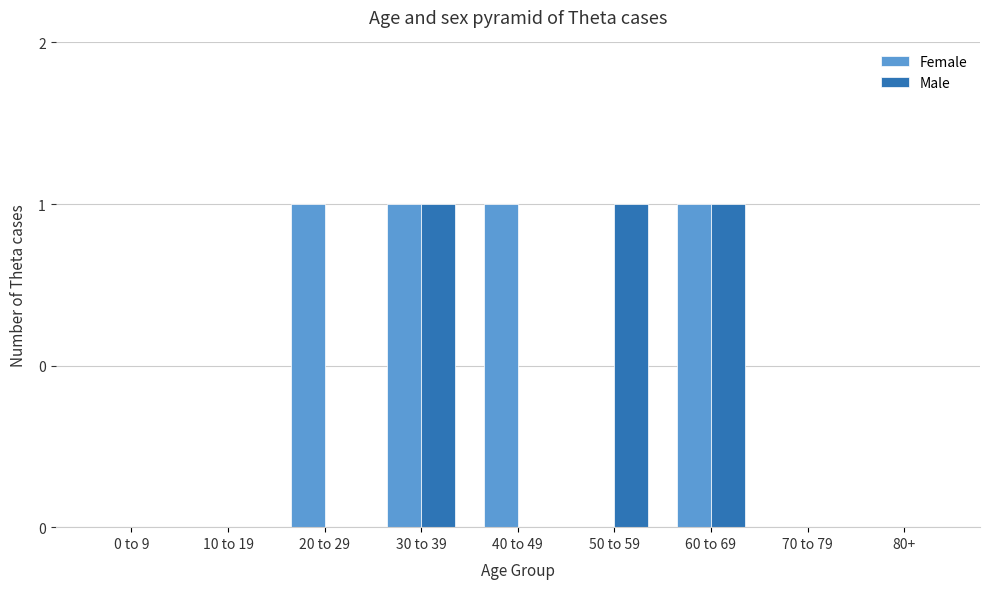

Are the bars horizontal?

No